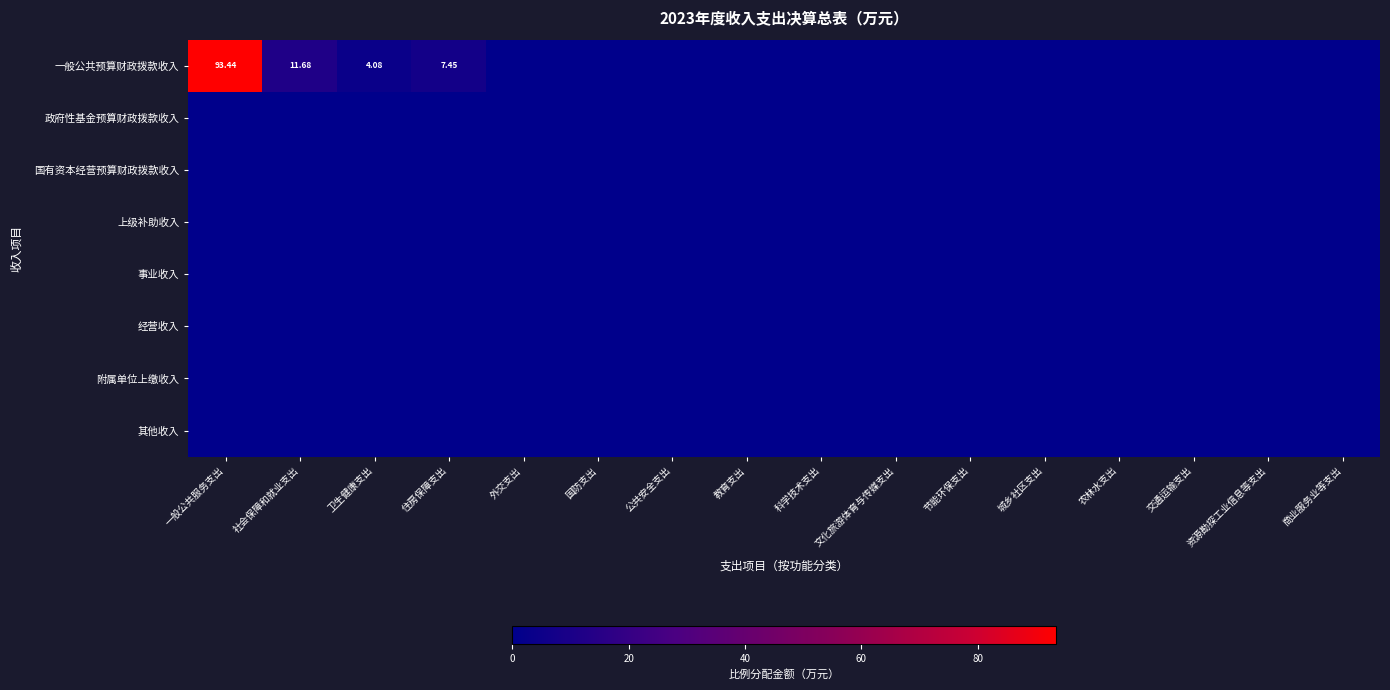

List the series in order of their peak value, lowest first.

政府性基金预算财政拨款收入, 国有资本经营预算财政拨款收入, 上级补助收入, 事业收入, 经营收入, 附属单位上缴收入, 其他收入, 一般公共预算财政拨款收入